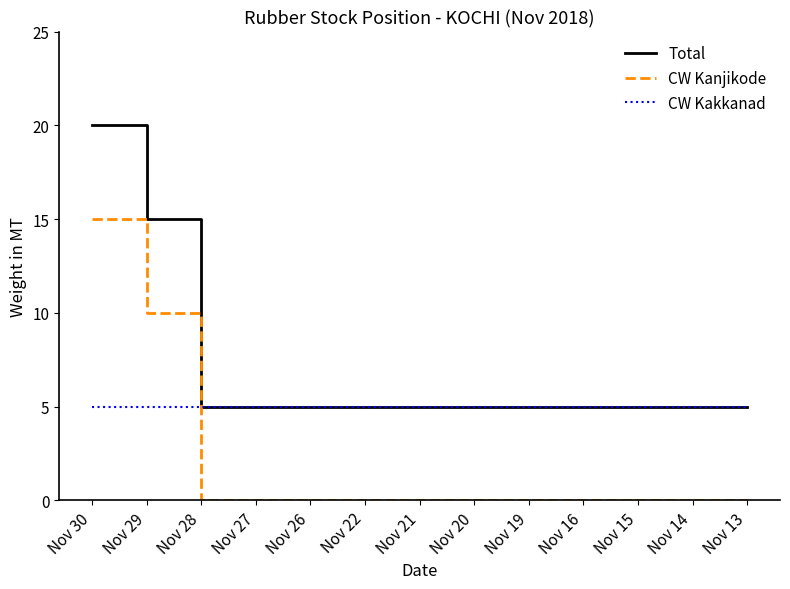

Rank the series by their maximum value, from highest to lowest.

Total, CW Kanjikode, CW Kakkanad